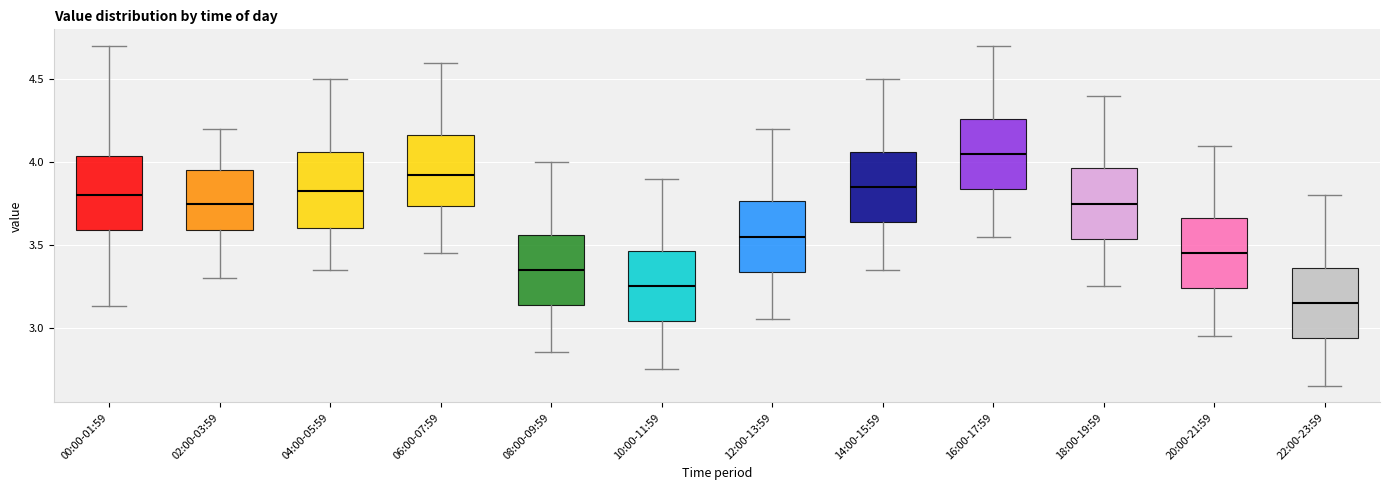

Reading left to right, transcribe this box plot: for each box, give where its median line is, the range the box spans, and where its two whiskers end, as read against the y-axis. The values are not printed on the chart, so give them approximately, as read against the axis.

00:00-01:59: median 3.80, box 3.60 to 4.05, whiskers 3.15 to 4.70
02:00-03:59: median 3.75, box 3.60 to 3.95, whiskers 3.30 to 4.20
04:00-05:59: median 3.85, box 3.60 to 4.05, whiskers 3.35 to 4.50
06:00-07:59: median 3.95, box 3.75 to 4.15, whiskers 3.45 to 4.60
08:00-09:59: median 3.35, box 3.15 to 3.55, whiskers 2.85 to 4.00
10:00-11:59: median 3.25, box 3.05 to 3.45, whiskers 2.75 to 3.90
12:00-13:59: median 3.55, box 3.35 to 3.75, whiskers 3.05 to 4.20
14:00-15:59: median 3.85, box 3.65 to 4.05, whiskers 3.35 to 4.50
16:00-17:59: median 4.05, box 3.85 to 4.25, whiskers 3.55 to 4.70
18:00-19:59: median 3.75, box 3.55 to 3.95, whiskers 3.25 to 4.40
20:00-21:59: median 3.45, box 3.25 to 3.65, whiskers 2.95 to 4.10
22:00-23:59: median 3.15, box 2.95 to 3.35, whiskers 2.65 to 3.80